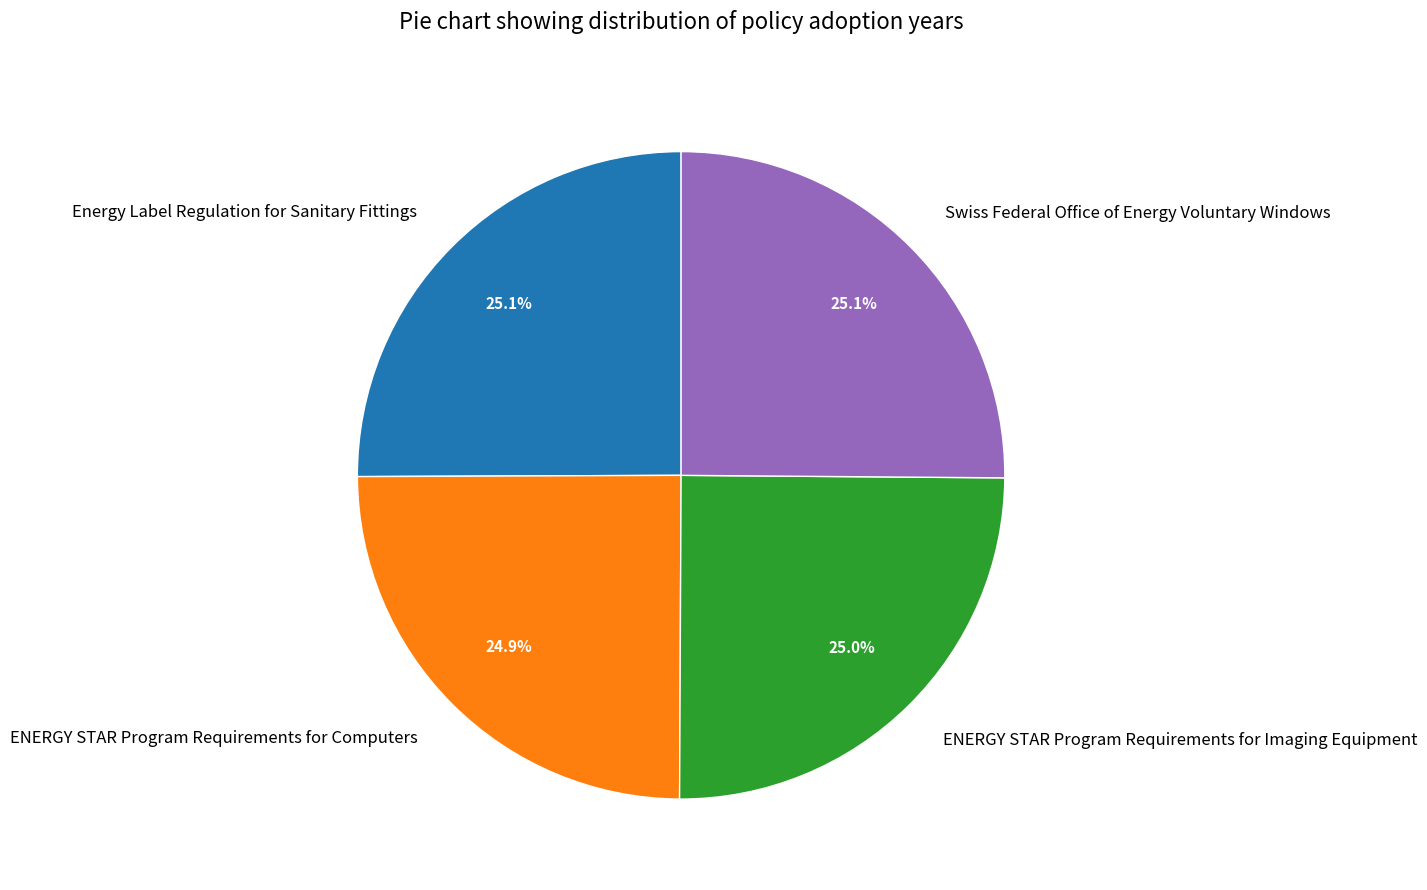

Does ENERGY STAR Program Requirements for Computers account for over 50% of the chart?

No